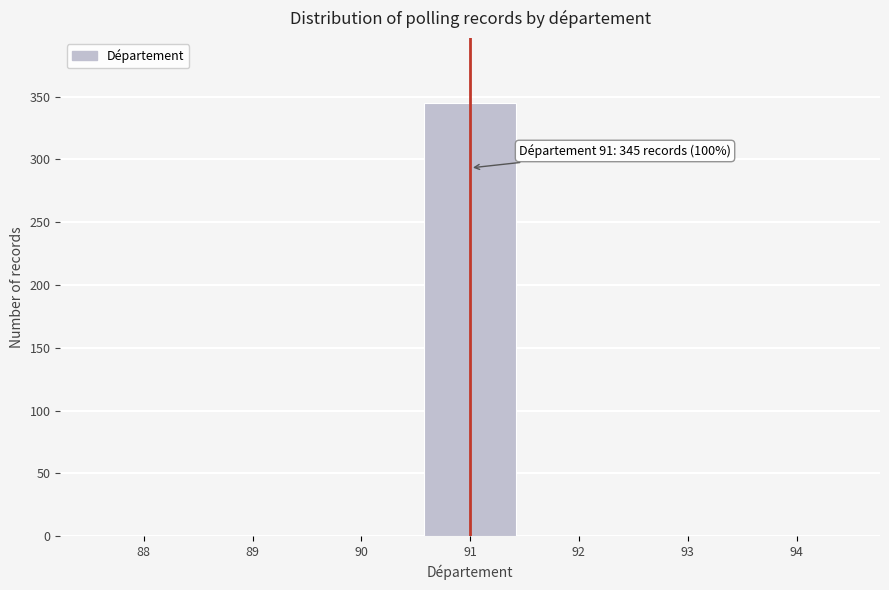

Reading right to left, what are all the values shown in this chart?

94=0	93=0	92=0	91=345	90=0	89=0	88=0